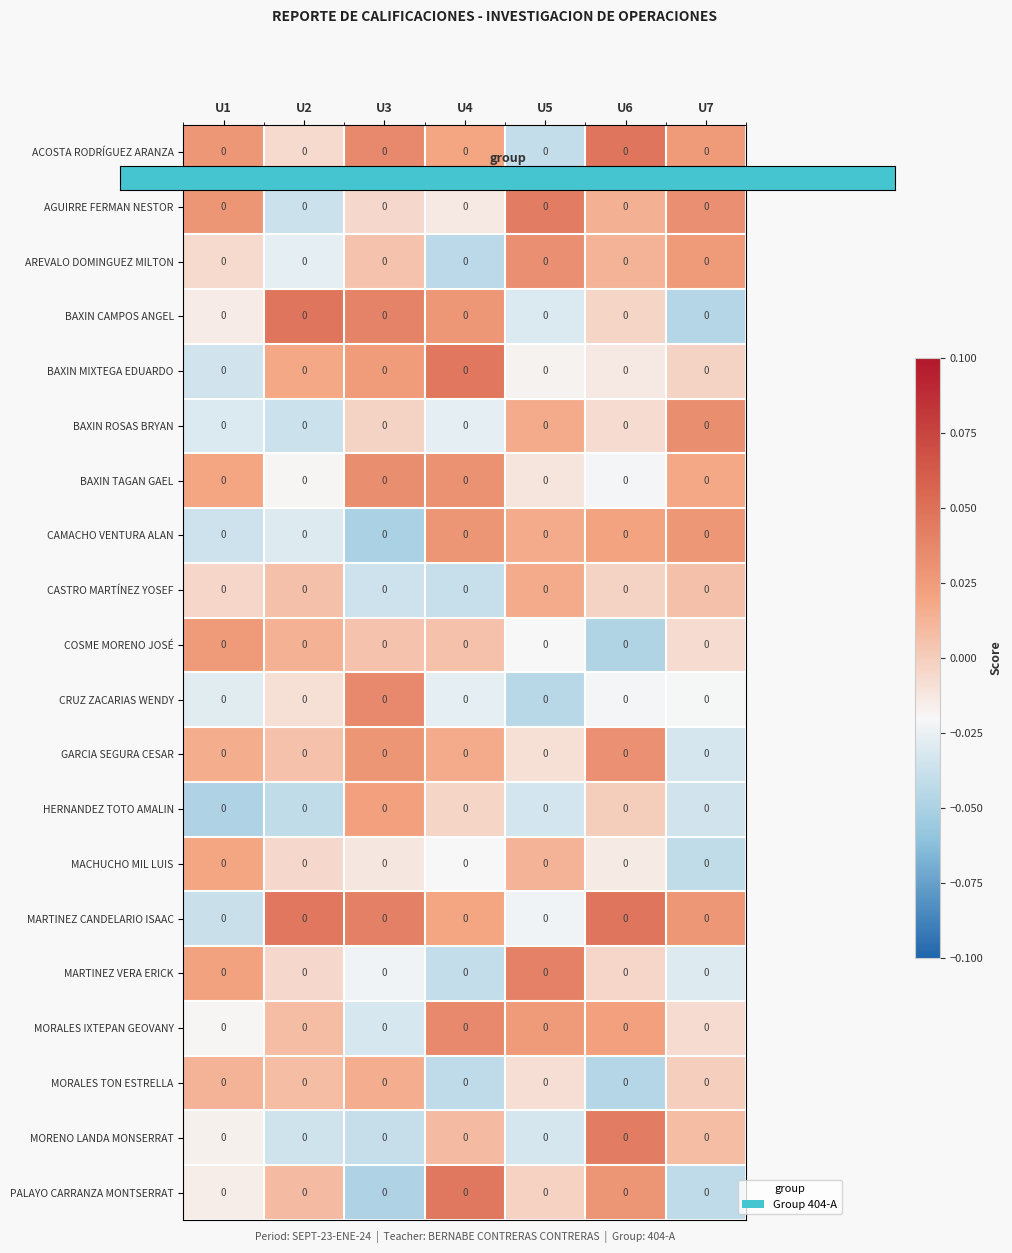

Where does the HERNANDEZ TOTO AMALIN series first go above 0?

U3